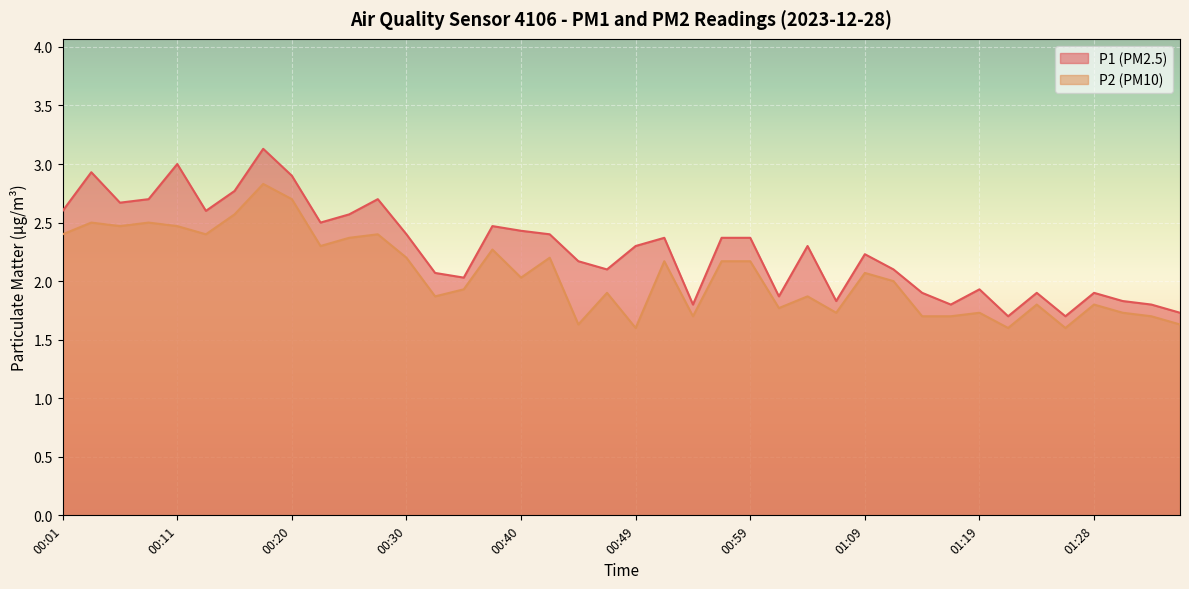

What is the maximum value shown in the chart?

3.1